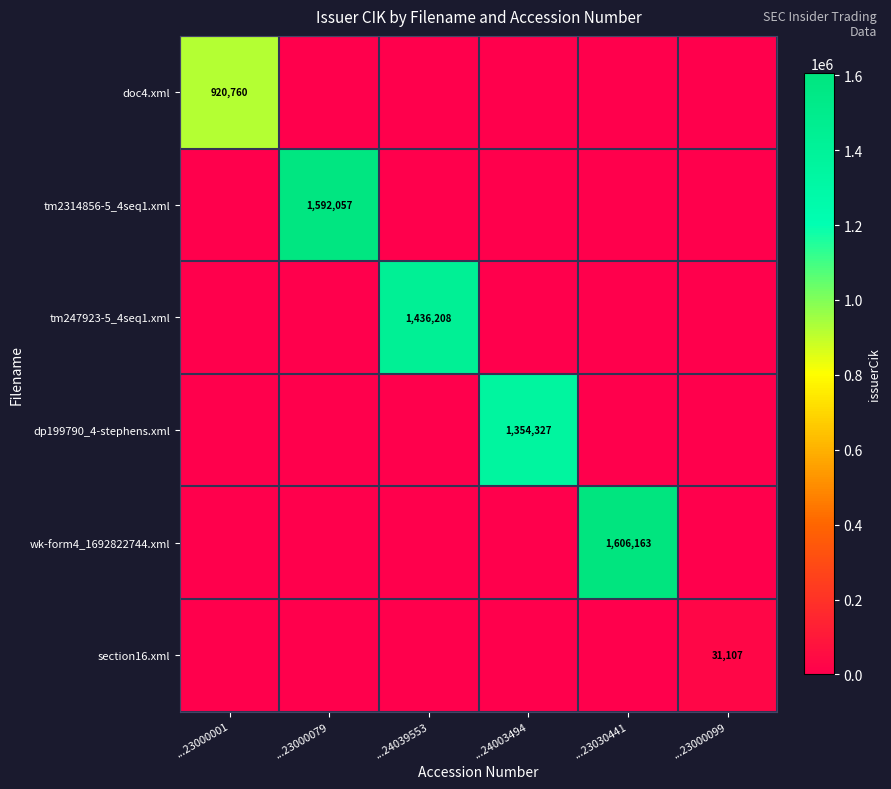

Which label corresponds to the largest value in the chart?

...23030441